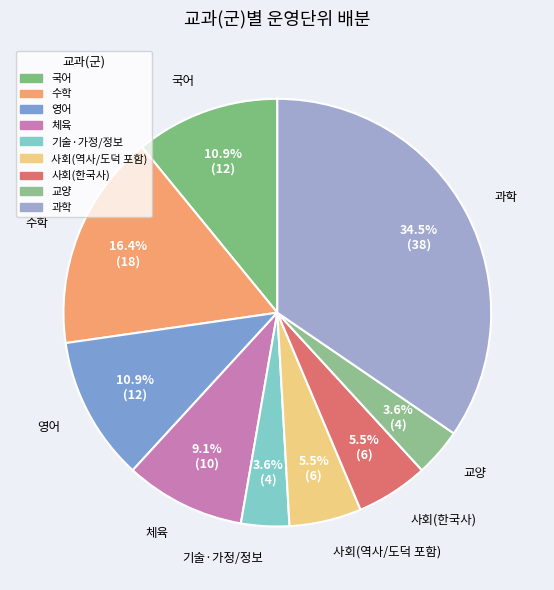

How many segments does this pie chart have?

9